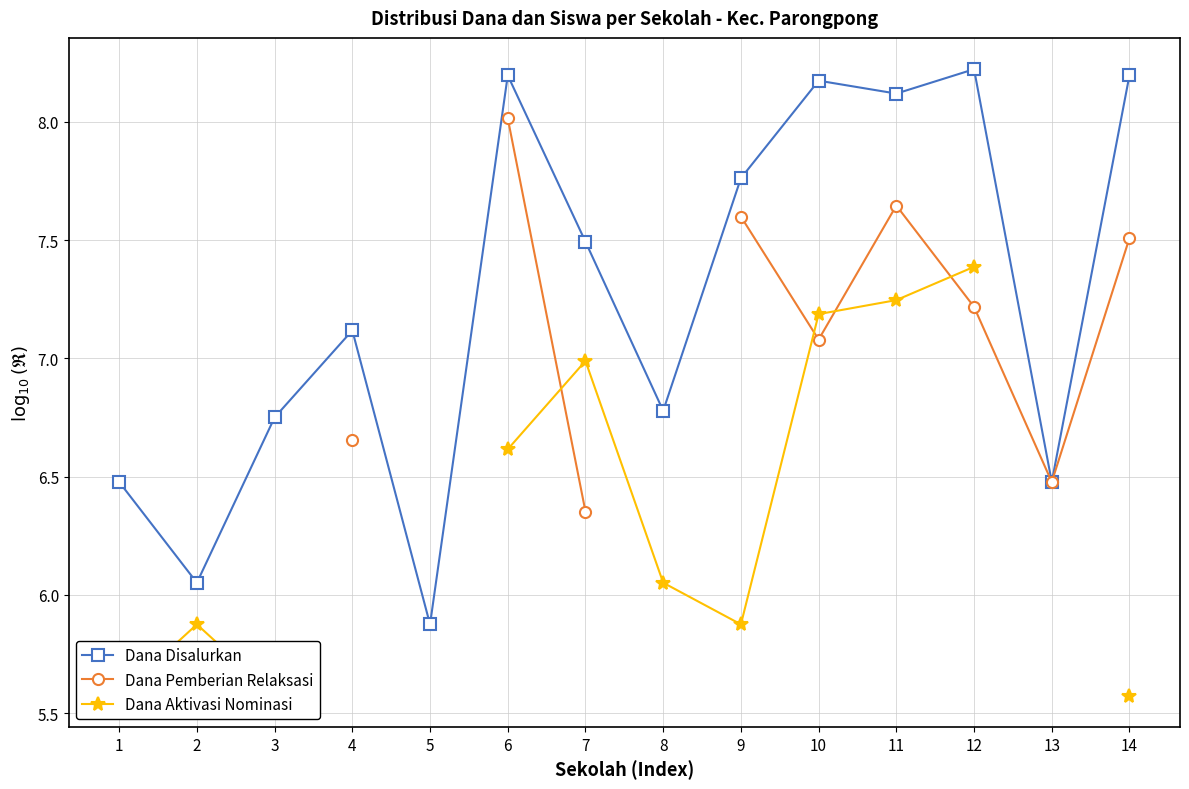

Count the Dana Pemberian Relaksasi values in the range 7 to 8.

5